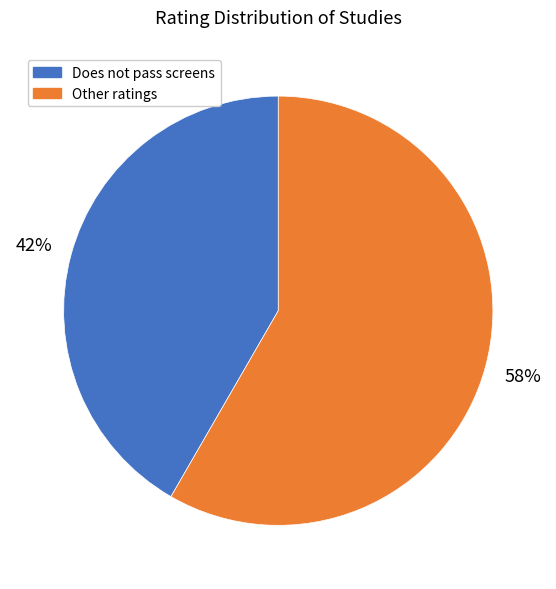

To the nearest percent, what is the average slice percentage?

50%